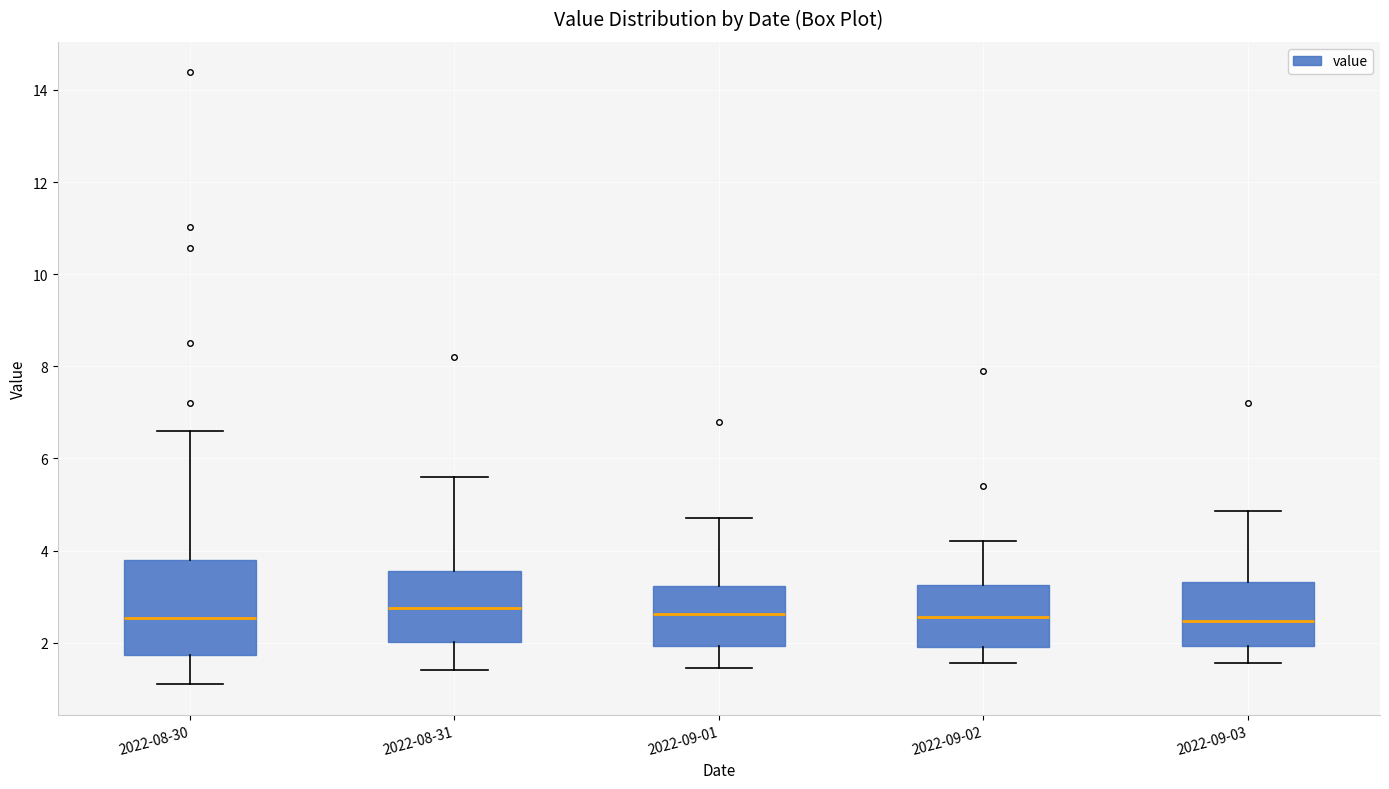

Reading left to right, transcribe this box plot: for each box, give where its median line is, the range the box spans, and where its two whiskers end, as read against the y-axis. The values are not printed on the chart, so give them approximately, as read against the axis.

2022-08-30: median 2.6, box 1.8 to 3.8, whiskers 1.2 to 6.6
2022-08-31: median 2.8, box 2.0 to 3.6, whiskers 1.4 to 5.6
2022-09-01: median 2.6, box 2.0 to 3.2, whiskers 1.4 to 4.8
2022-09-02: median 2.6, box 2.0 to 3.2, whiskers 1.6 to 4.2
2022-09-03: median 2.4, box 2.0 to 3.4, whiskers 1.6 to 4.8